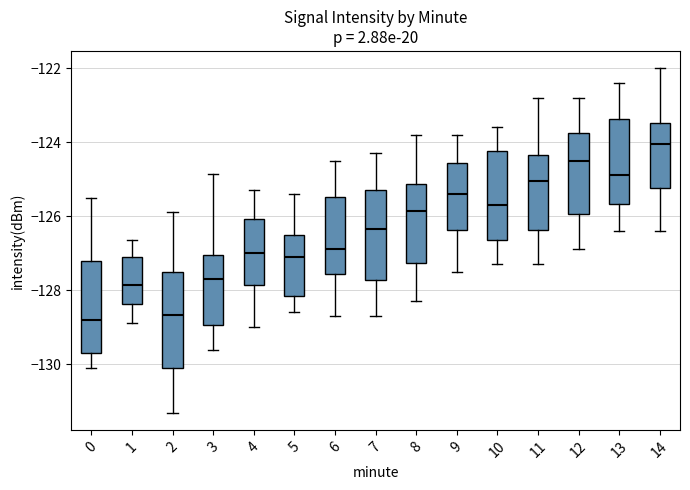

Reading left to right, transcribe this box plot: for each box, give where its median line is, the range the box spans, and where its two whiskers end, as read against the y-axis. The values are not printed on the chart, so give them approximately, as read against the axis.

0: median -128.8, box -129.6 to -127.2, whiskers -130.2 to -125.6
1: median -127.8, box -128.4 to -127.0, whiskers -128.8 to -126.6
2: median -128.6, box -130.0 to -127.6, whiskers -131.4 to -125.8
3: median -127.8, box -129.0 to -127.0, whiskers -129.6 to -124.8
4: median -127.0, box -127.8 to -126.0, whiskers -129.0 to -125.2
5: median -127.0, box -128.2 to -126.4, whiskers -128.6 to -125.4
6: median -126.8, box -127.6 to -125.4, whiskers -128.6 to -124.4
7: median -126.4, box -127.8 to -125.2, whiskers -128.6 to -124.2
8: median -125.8, box -127.2 to -125.2, whiskers -128.2 to -123.8
9: median -125.4, box -126.4 to -124.6, whiskers -127.4 to -123.8
10: median -125.6, box -126.6 to -124.2, whiskers -127.2 to -123.6
11: median -125.0, box -126.4 to -124.4, whiskers -127.2 to -122.8
12: median -124.4, box -126.0 to -123.8, whiskers -126.8 to -122.8
13: median -124.8, box -125.6 to -123.4, whiskers -126.4 to -122.4
14: median -124.0, box -125.2 to -123.4, whiskers -126.4 to -122.0